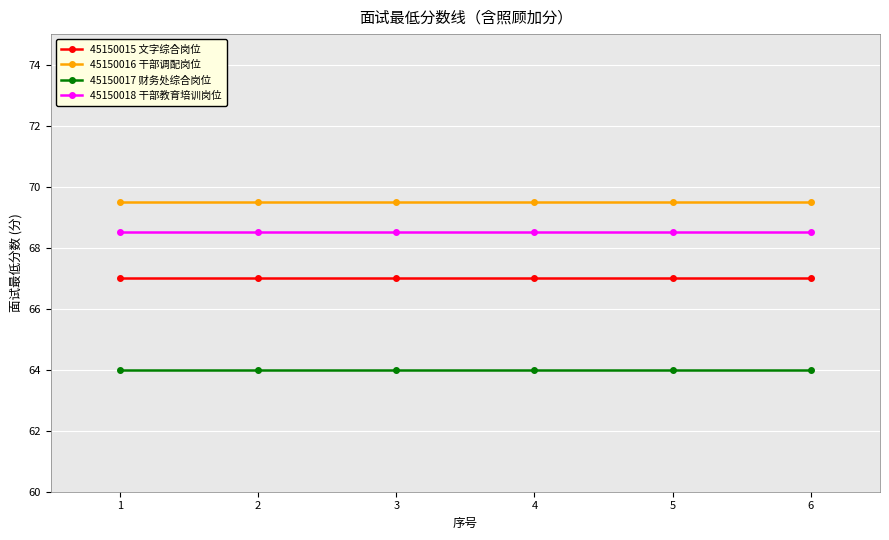

What is the value of the 45150016 干部调配岗位 point at the 3rd from the left?

69.5